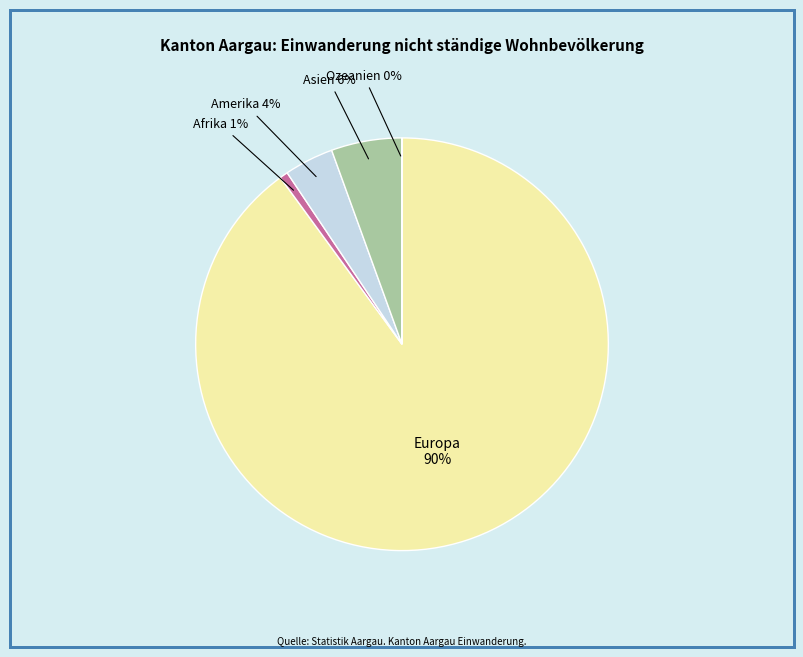

Do Europa and Amerika together represent more than half of the pie?

Yes